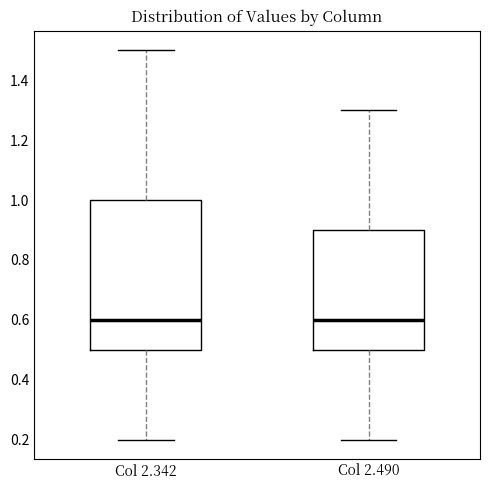

Reading left to right, transcribe this box plot: for each box, give where its median line is, the range the box spans, and where its two whiskers end, as read against the y-axis. The values are not printed on the chart, so give them approximately, as read against the axis.

Col 2.342: median 0.6, box 0.5 to 1.0, whiskers 0.2 to 1.5
Col 2.490: median 0.6, box 0.5 to 0.9, whiskers 0.2 to 1.3